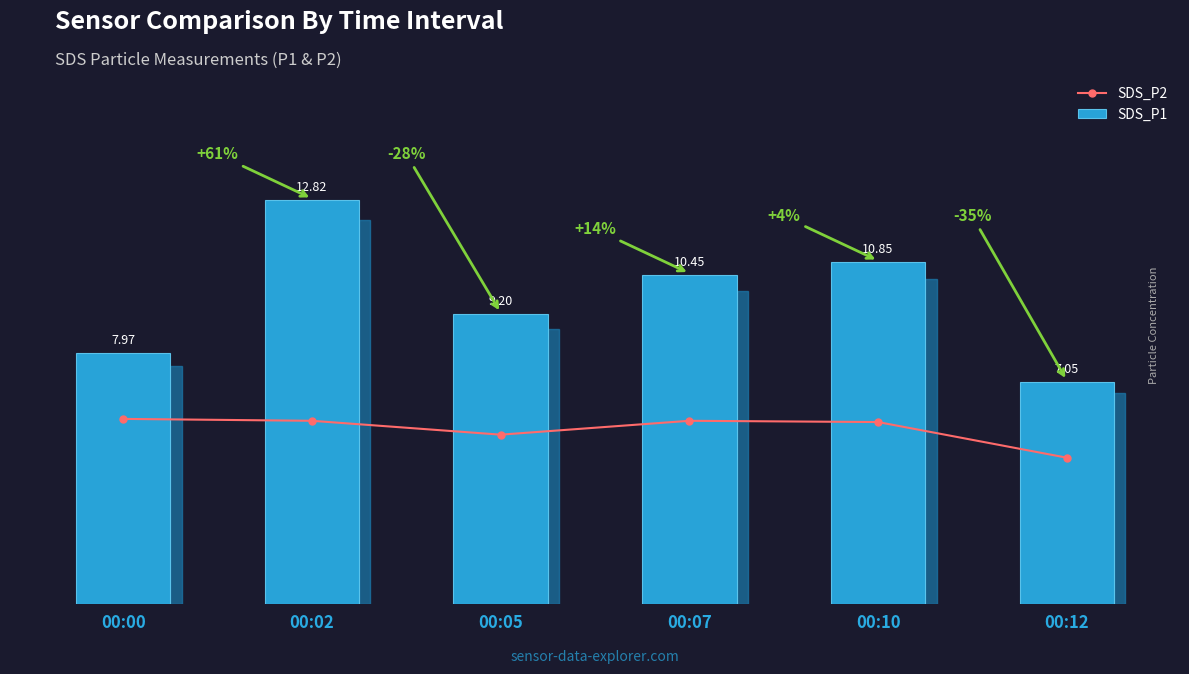

What is the sum of all SDS_P2 values?

33.3